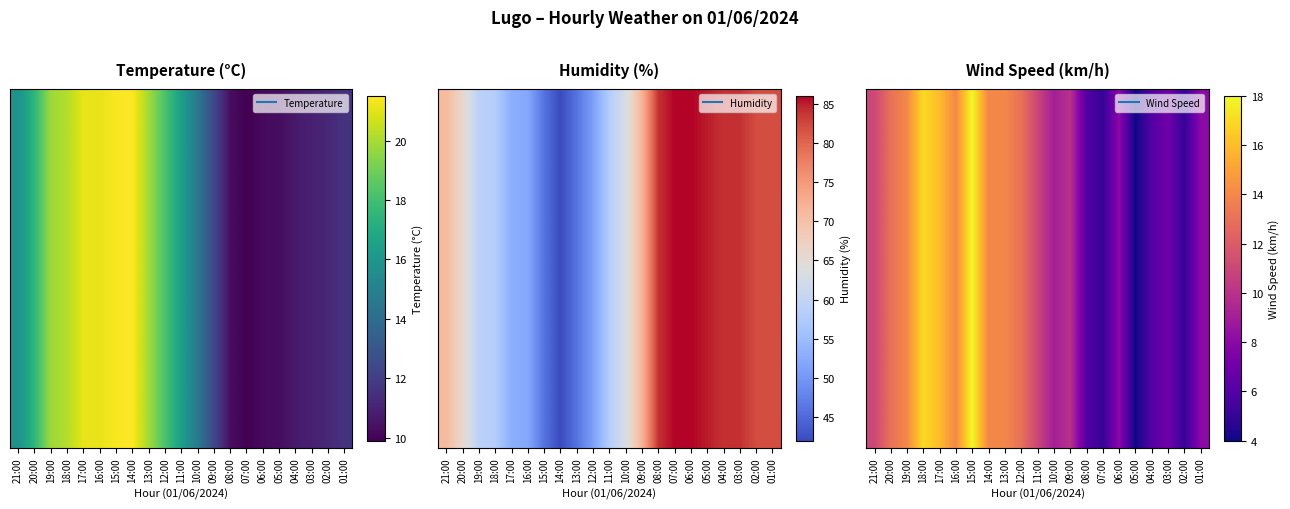

Rank the categories by value from highest to lowest.

15:00, 18:00, 17:00, 19:00, 16:00, 14:00, 13:00, 20:00, 12:00, 21:00, 11:00, 09:00, 10:00, 06:00, 01:00, 03:00, 08:00, 04:00, 07:00, 02:00, 05:00